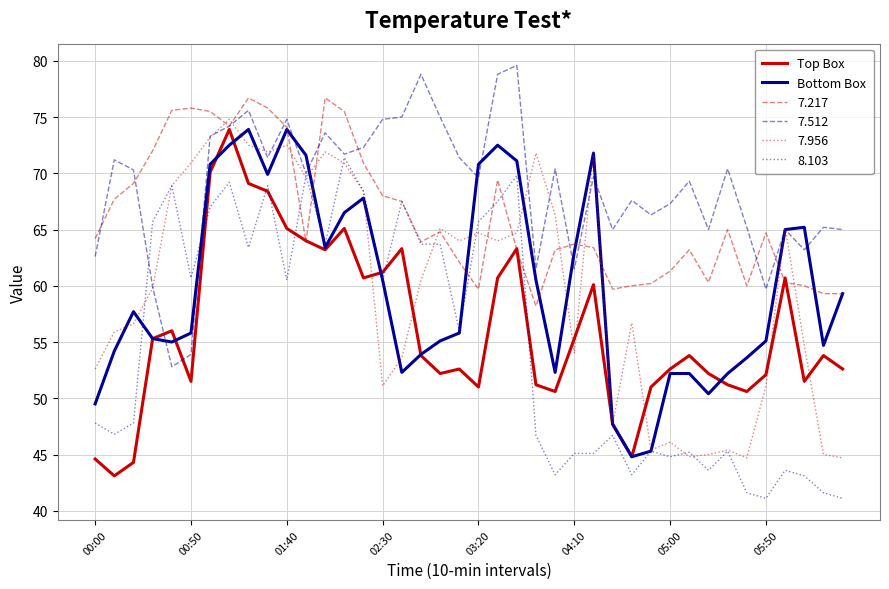

What is the maximum value shown in the chart?

79.6